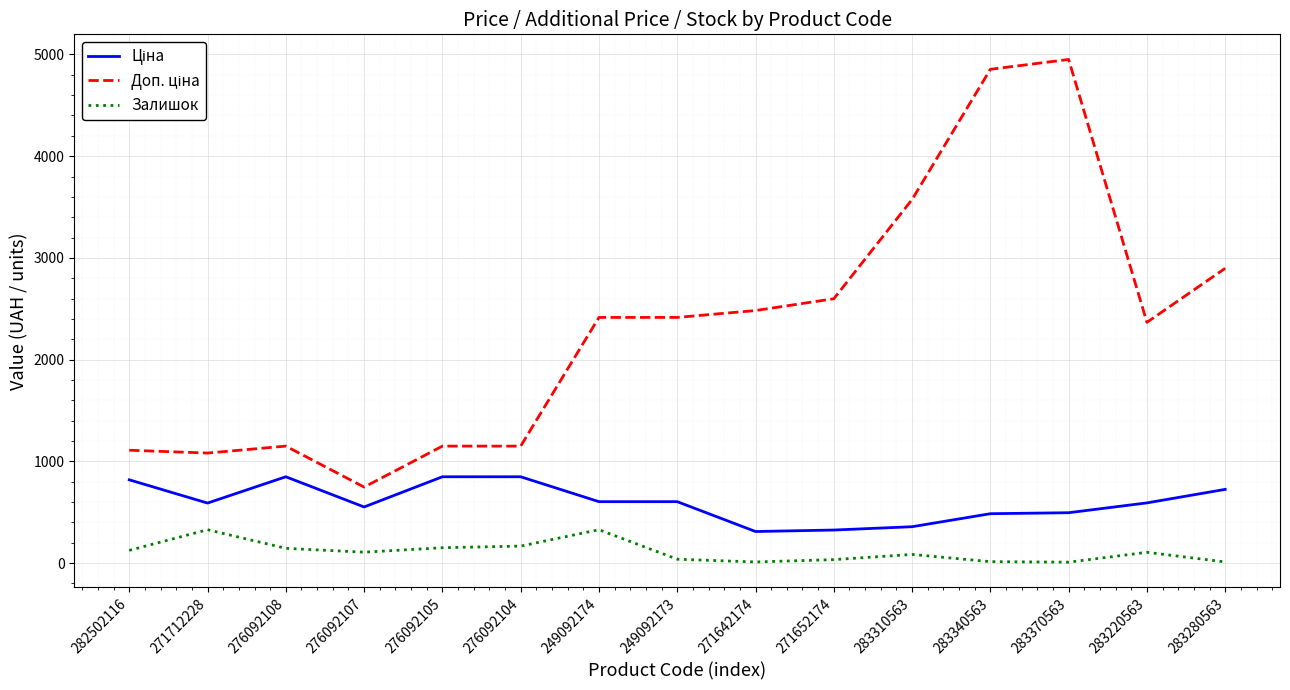

The value of Залишок at 271712228 is 589.5. True or false?

False